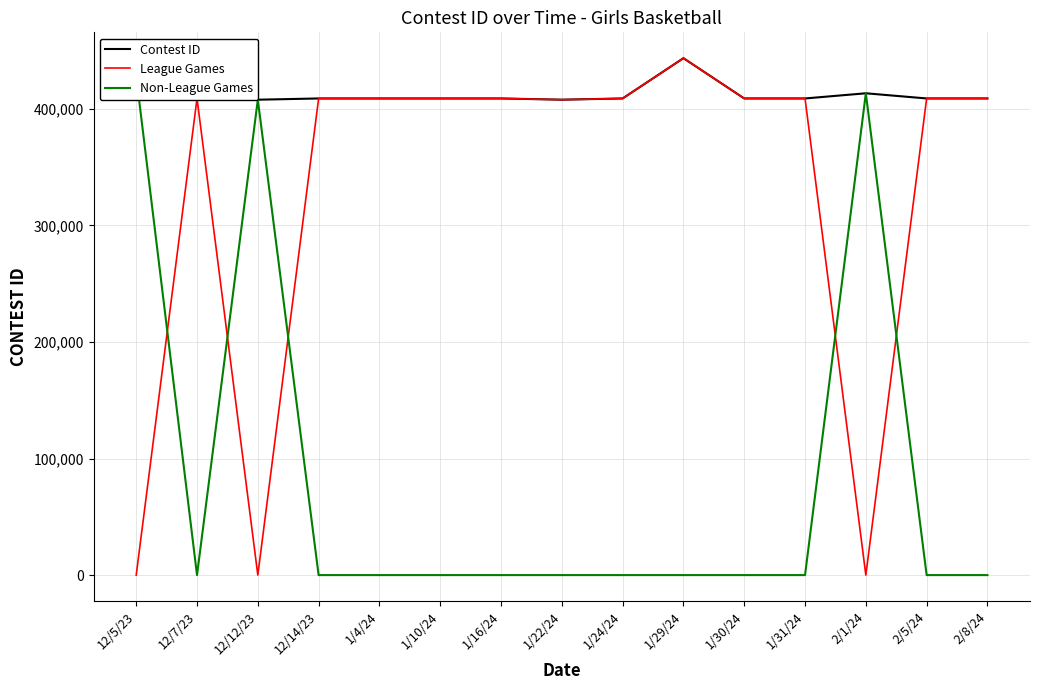

Reading right to left, transcribe all the data shown in this chart.

Contest ID: 408936	408935	413370	408931	408934	443489	408932	407872	408930	408929	408928	408926	407863	408925	427934
League Games: 408936	408935	0	408931	408934	443489	408932	407872	408930	408929	408928	408926	0	408925	0
Non-League Games: 0	0	413370	0	0	0	0	0	0	0	0	0	407863	0	427934